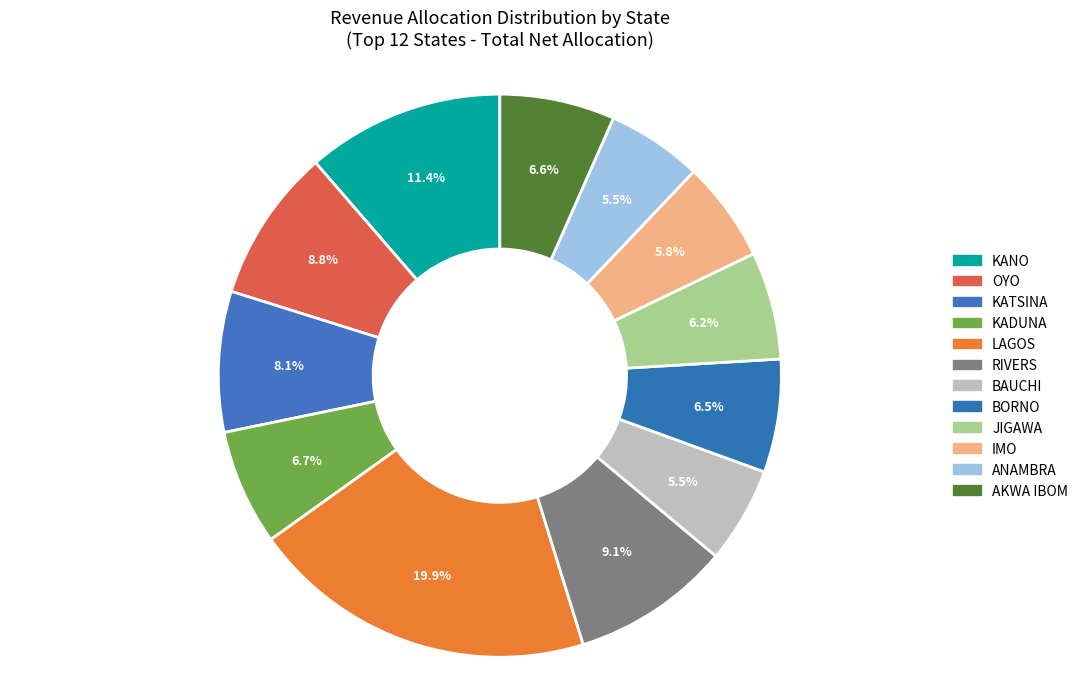

To the nearest percent, what is the difference between the largest and smallest slice percentages?

14%